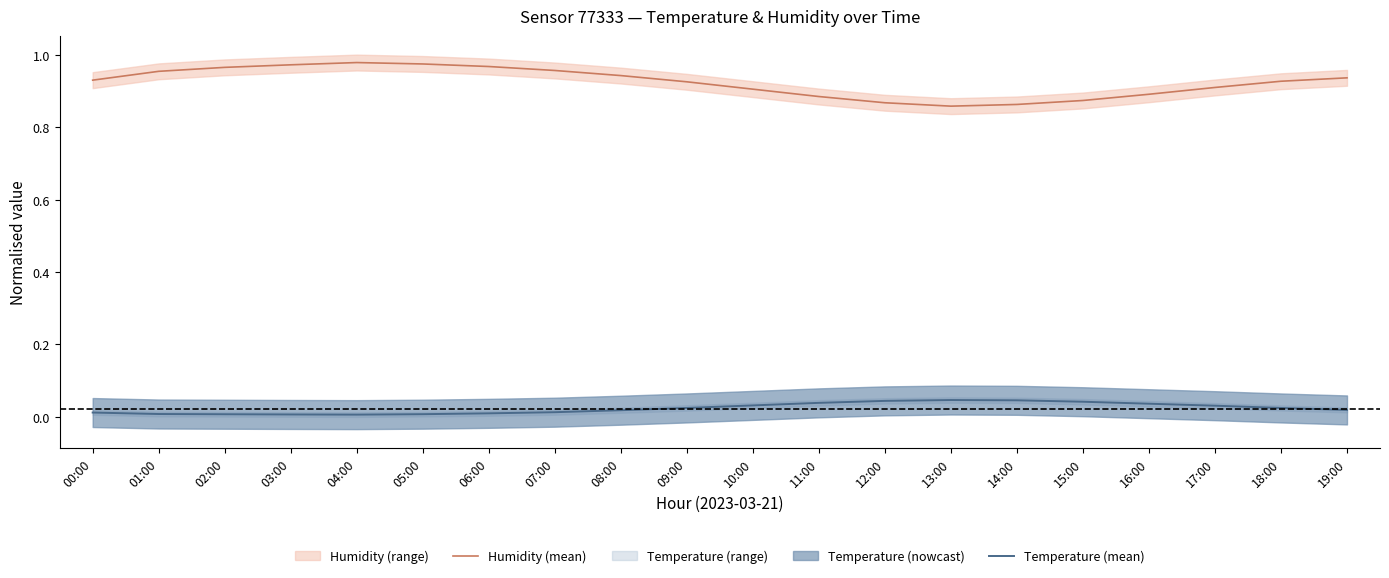

At how many categories does at least one series exceed 0?

20